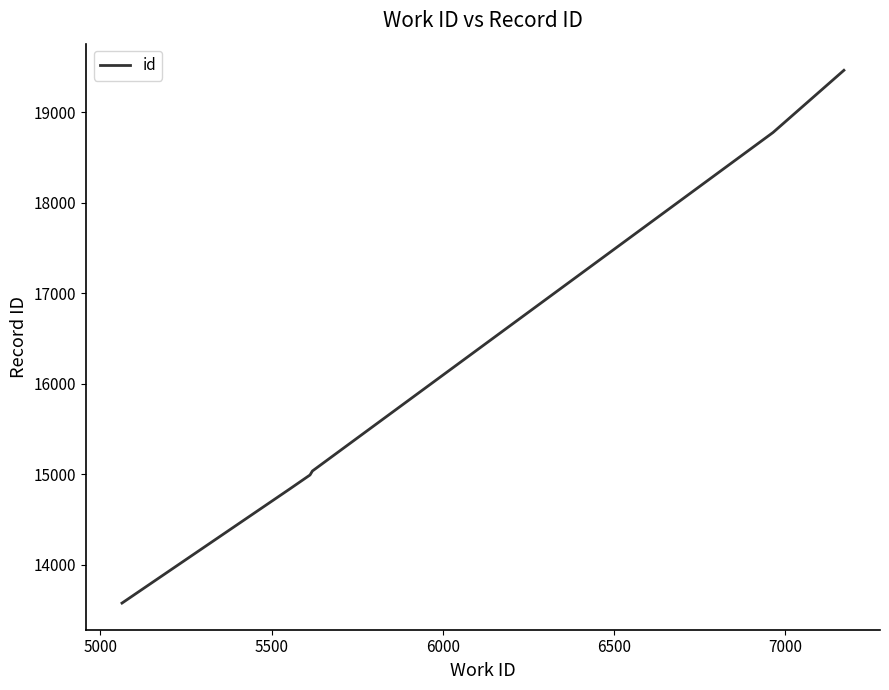

What is the difference between the maximum and minimum values?

5885